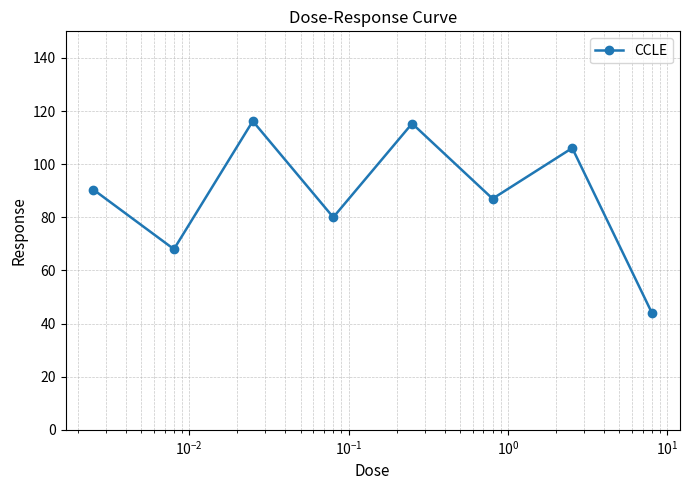

What is the smallest value displayed?

44.0